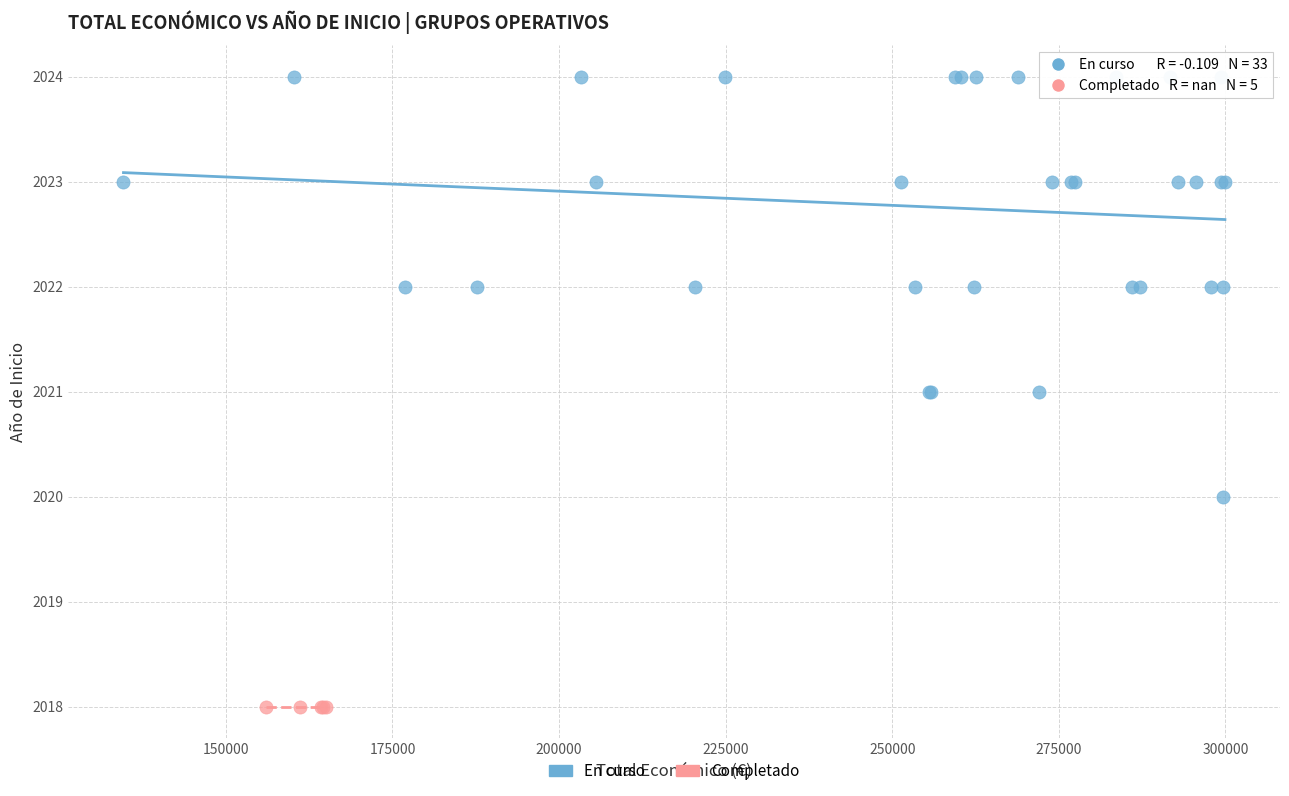

Which series reaches the maximum Y coordinate?

En curso